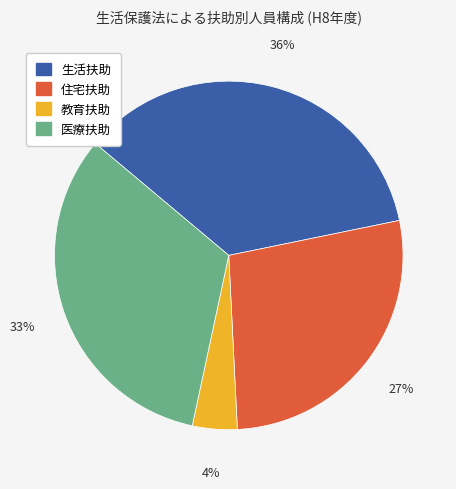

Is there any slice that represents more than half of the pie?

No